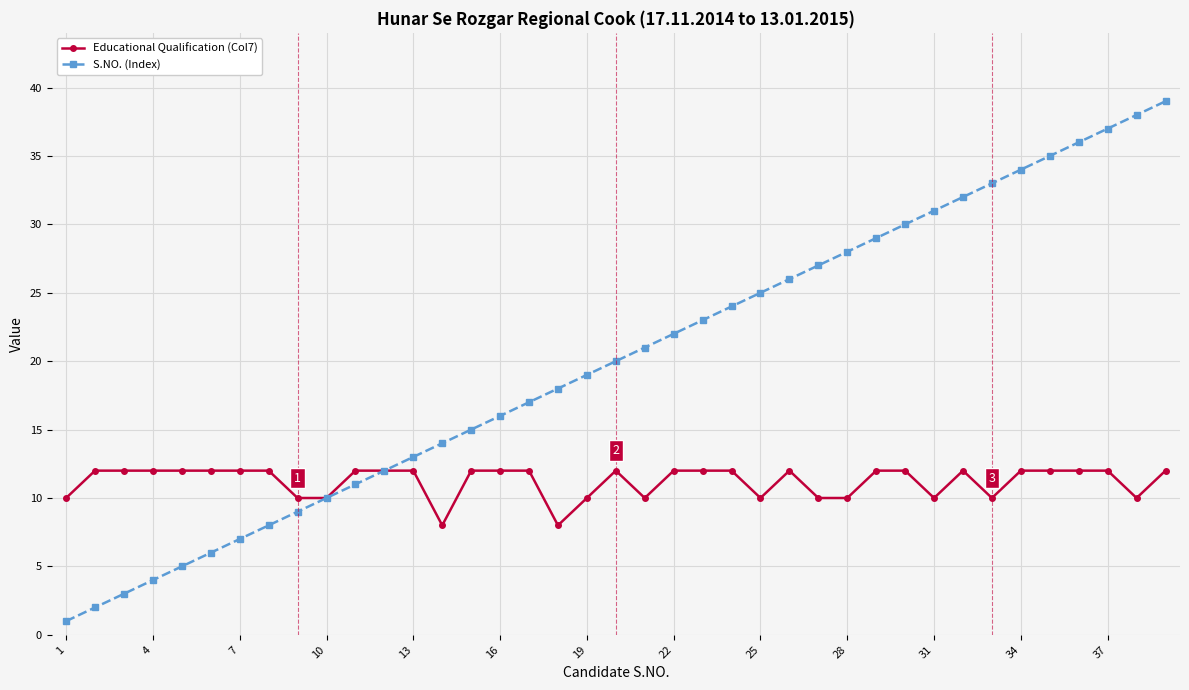

What is the greatest value displayed?

39